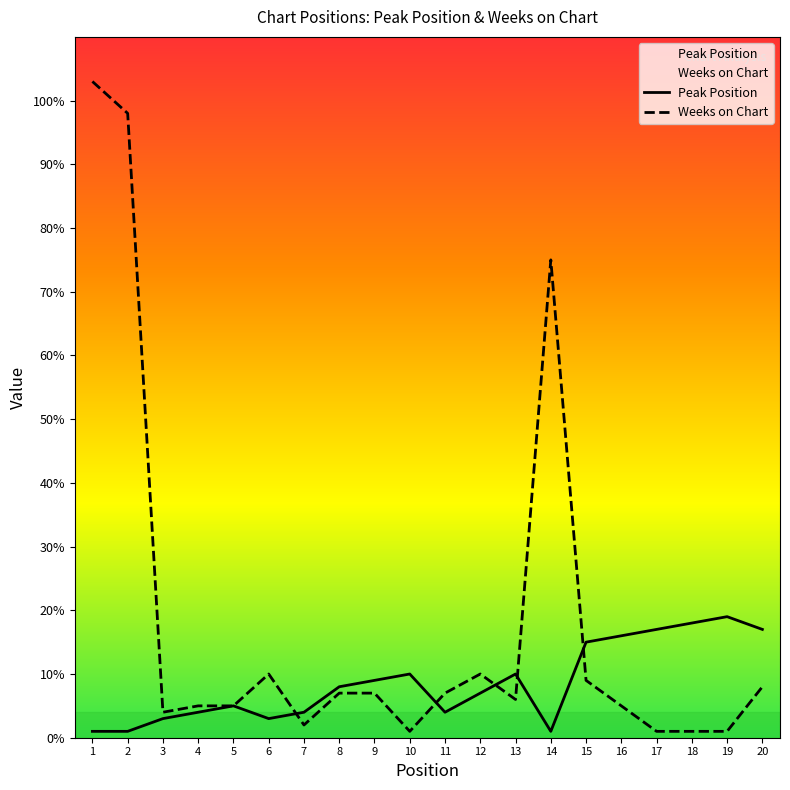

What is the difference between the second highest and second lowest values in the Weeks on Chart series?

97